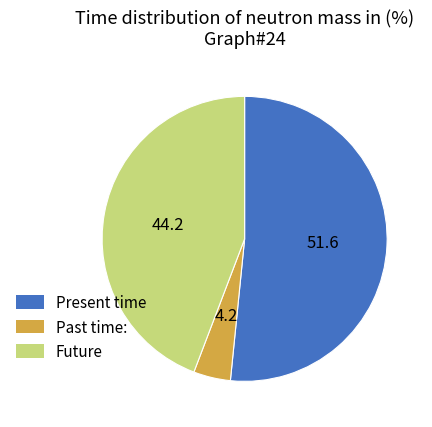

Is there a majority slice in this chart?

Yes